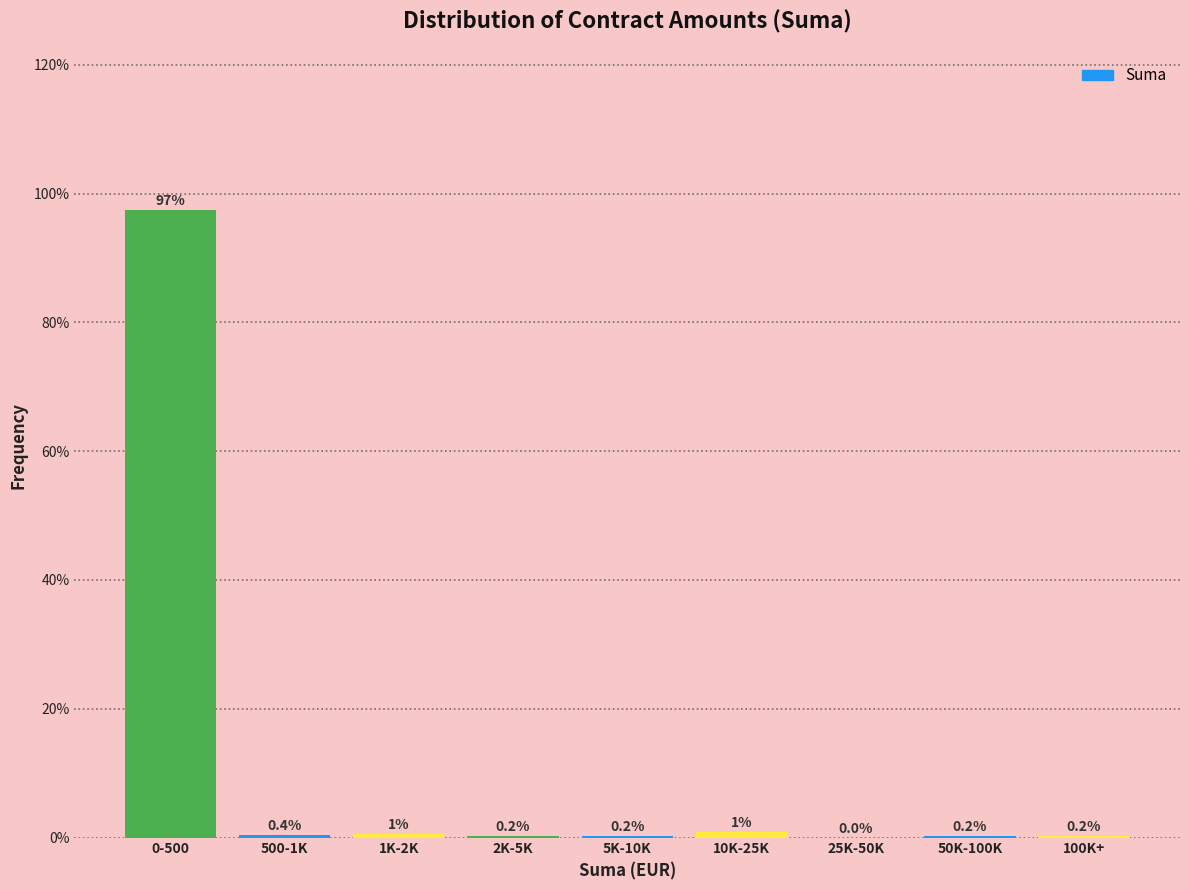

Reading left to right, list all the values displayed in this chart.

0-500=97.4	500-1K=0.4	1K-2K=0.6	2K-5K=0.2	5K-10K=0.2	10K-25K=0.8	25K-50K=0.0	50K-100K=0.2	100K+=0.2